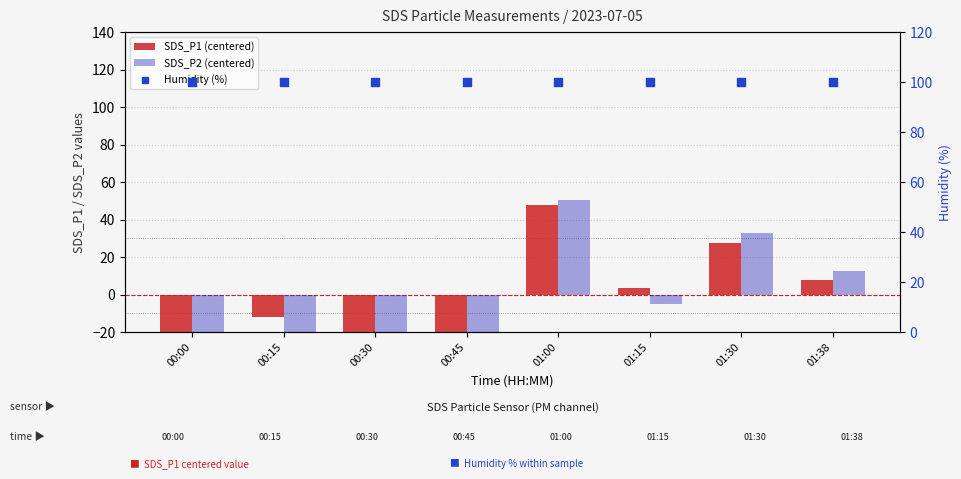

What is the total value across all series at 00:45?

52.6